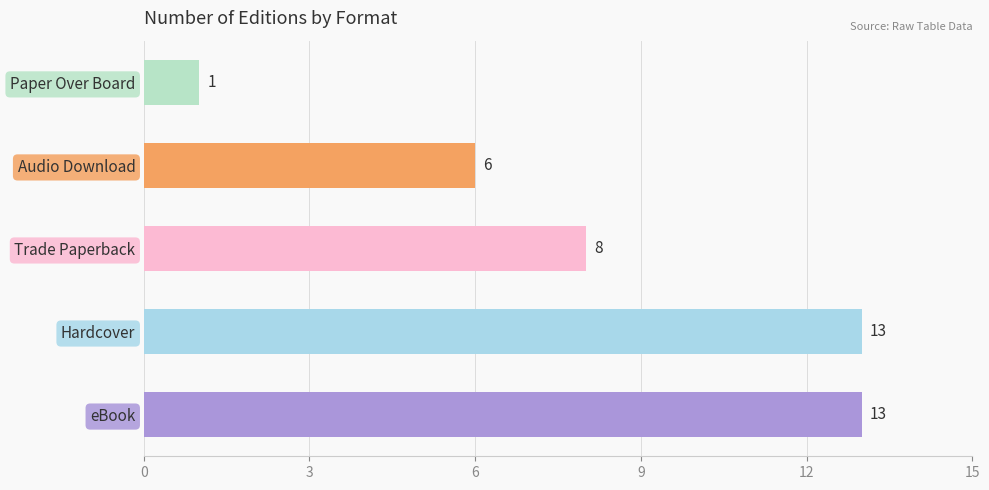

True or false: the data shows 8 at Trade Paperback.

True